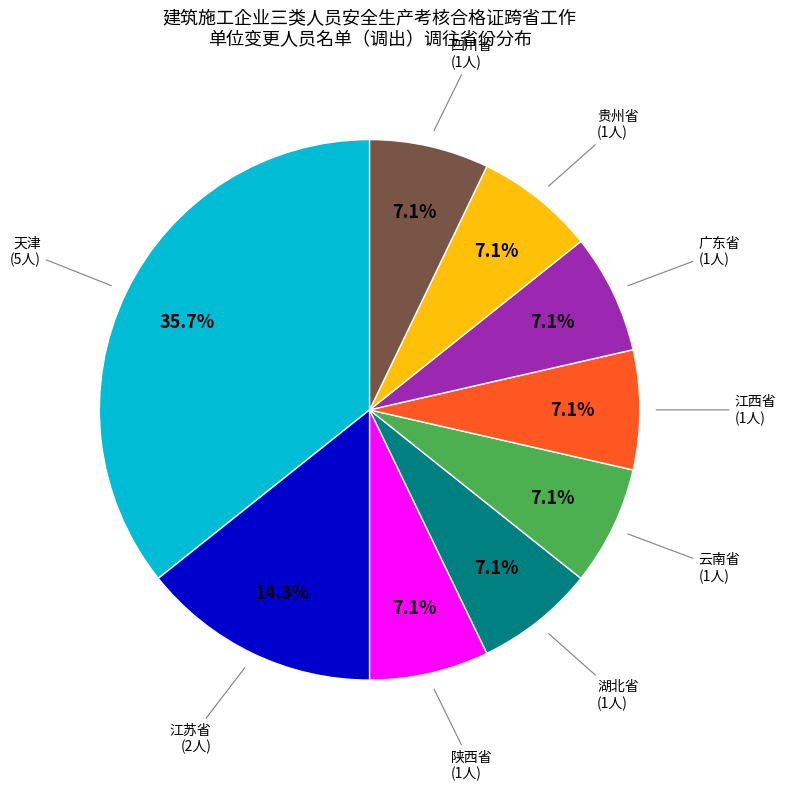

Count the number of slices in the pie.

9